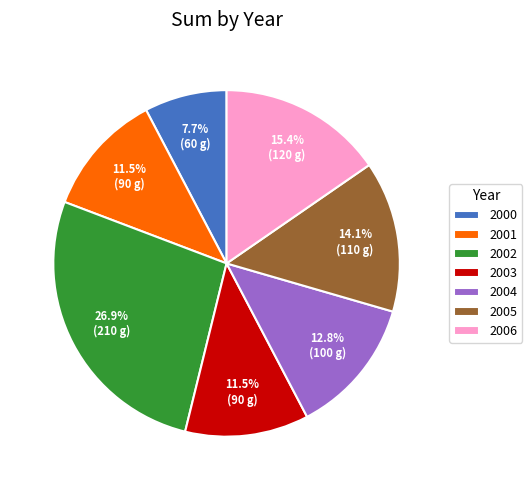

Which slice is the largest?

2002